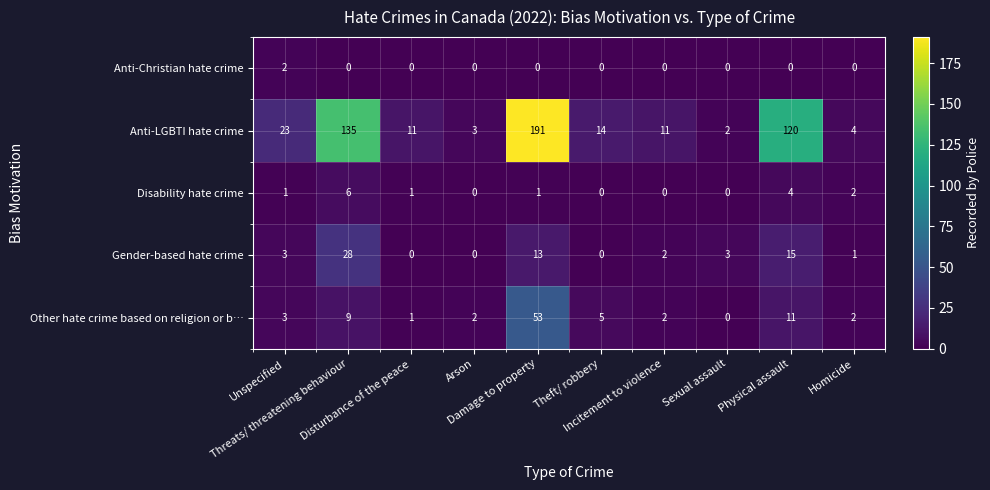

At how many categories does at least one series exceed 50?

3